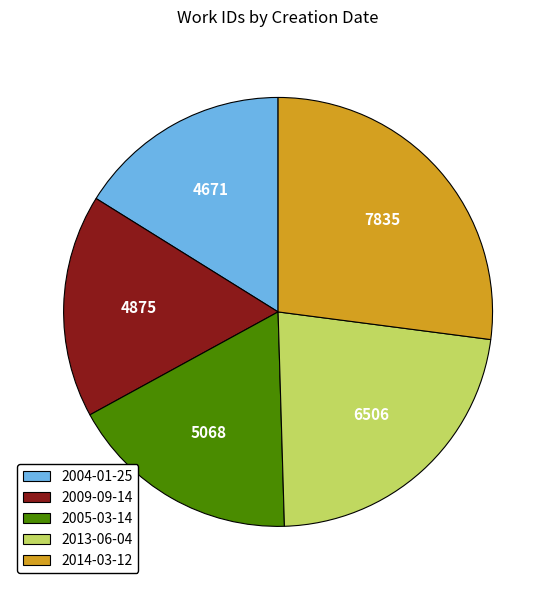

True or false: 2013-06-04 accounts for 22% of the total.

True